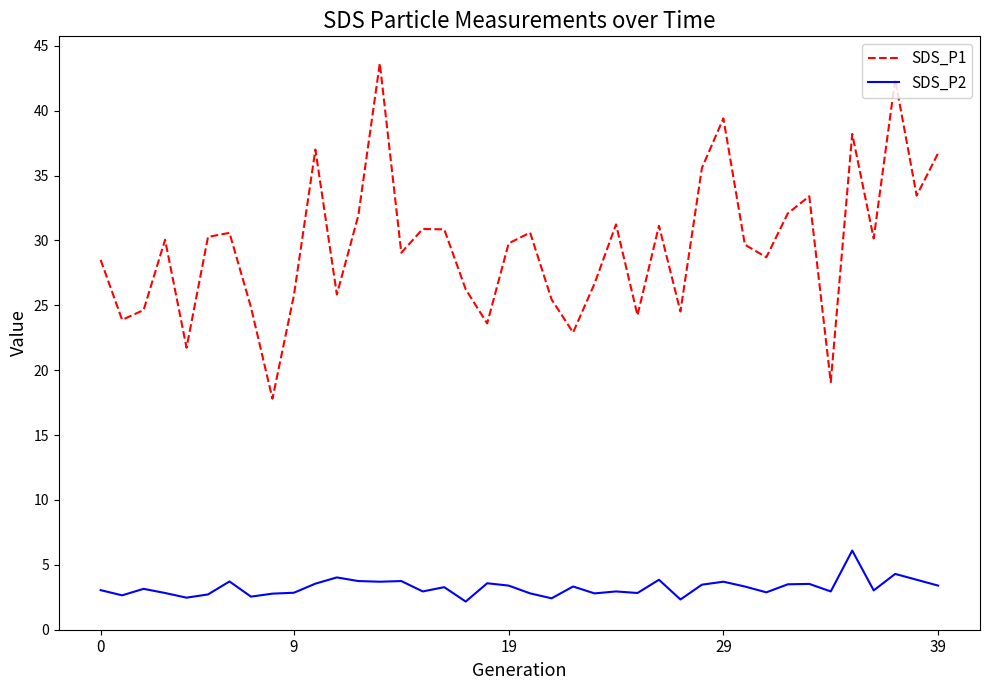

List the series in order of their peak value, lowest first.

SDS_P2, SDS_P1